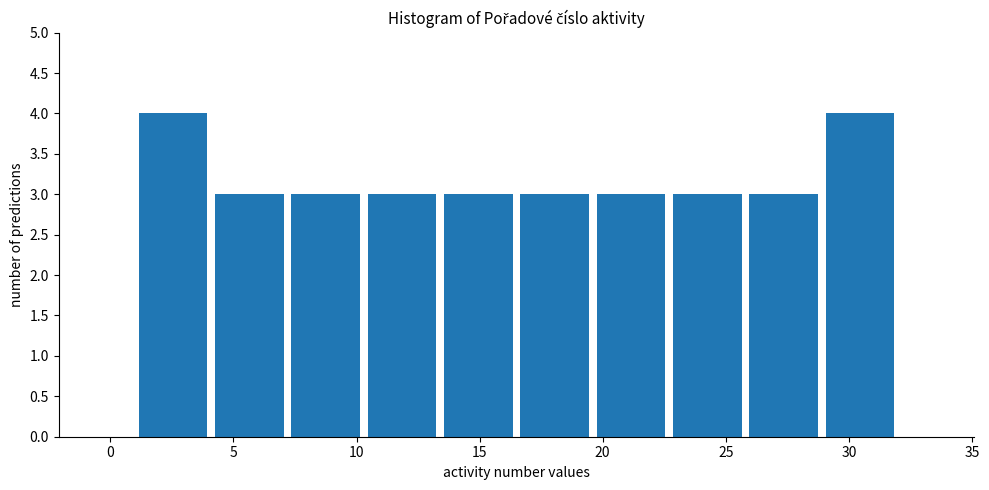

How tall is the bar that spans 7.2 to 10.3 on the x-axis? Neither the bar edges nor the heights are printed on the chart, so give them approximately, as read against the axes.

3